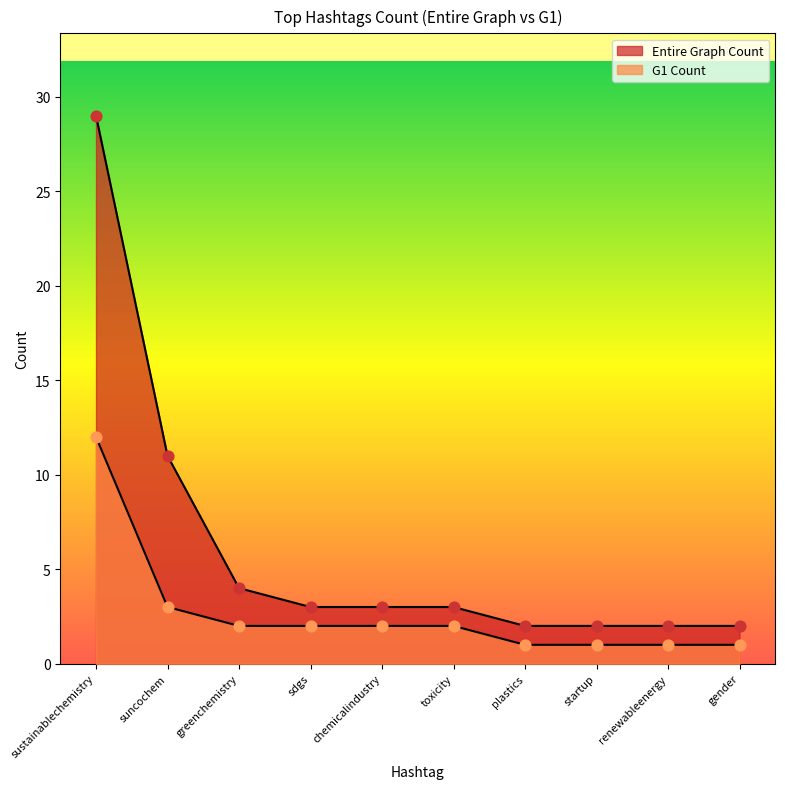

Which series contains the highest Y value?

Entire Graph Count